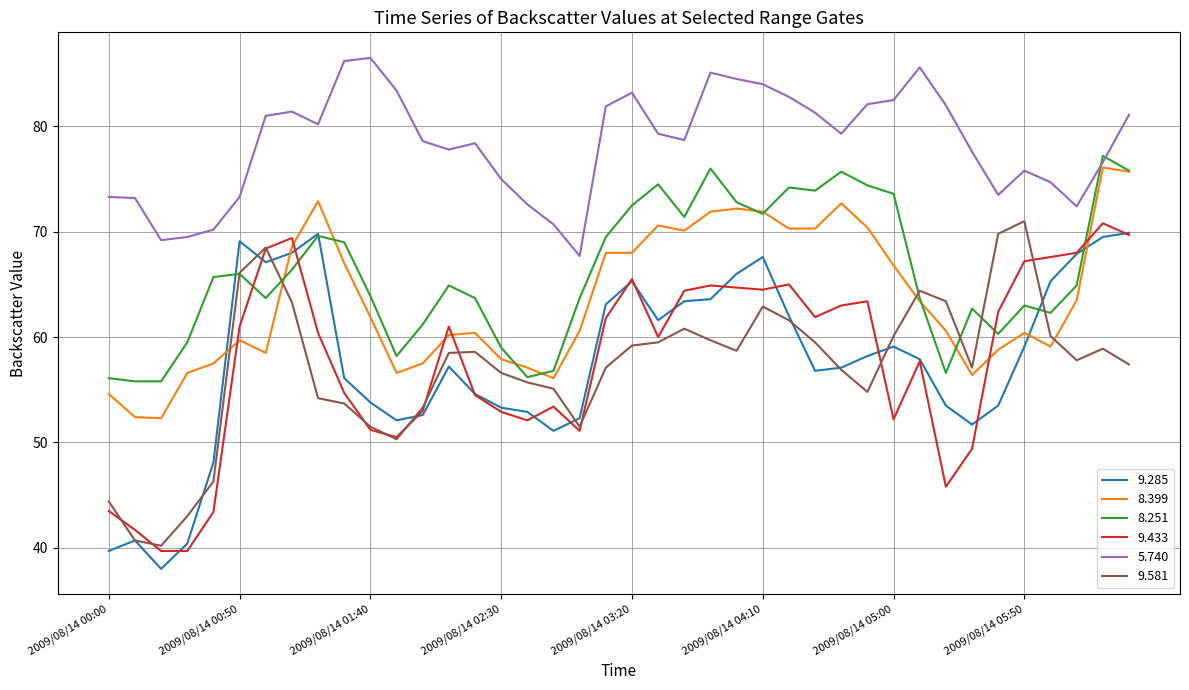

What is the smallest value displayed?

38.0